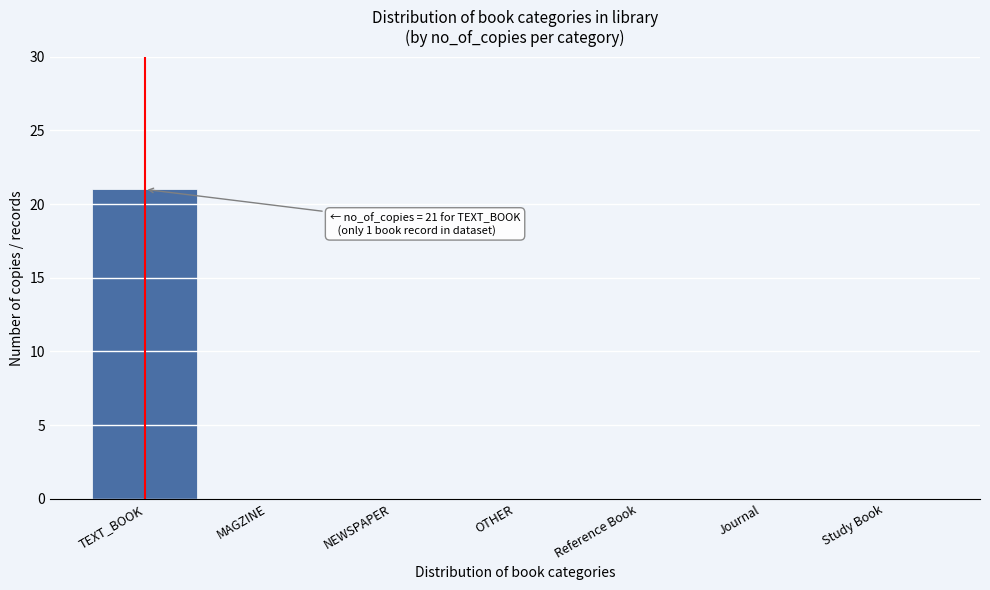

Reading left to right, transcribe all the data shown in this chart.

TEXT_BOOK=21	MAGZINE=0	NEWSPAPER=0	OTHER=0	Reference Book=0	Journal=0	Study Book=0